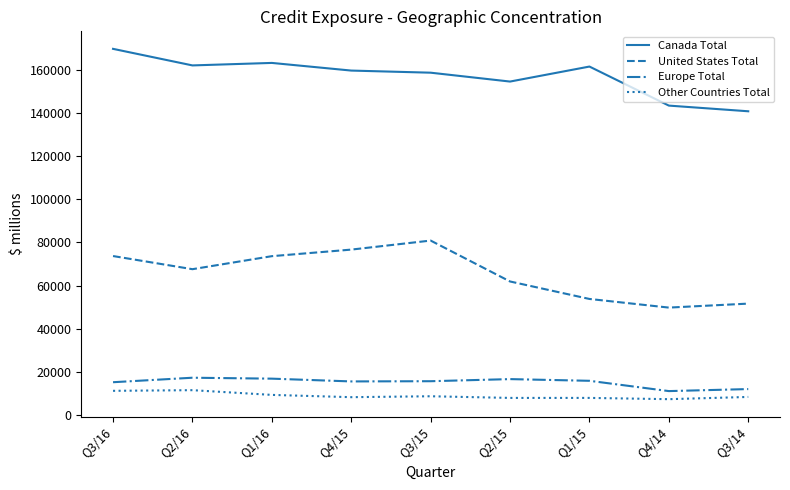

What is the approximate value of United States Total at Q3/16, to the nearest 50?

73700